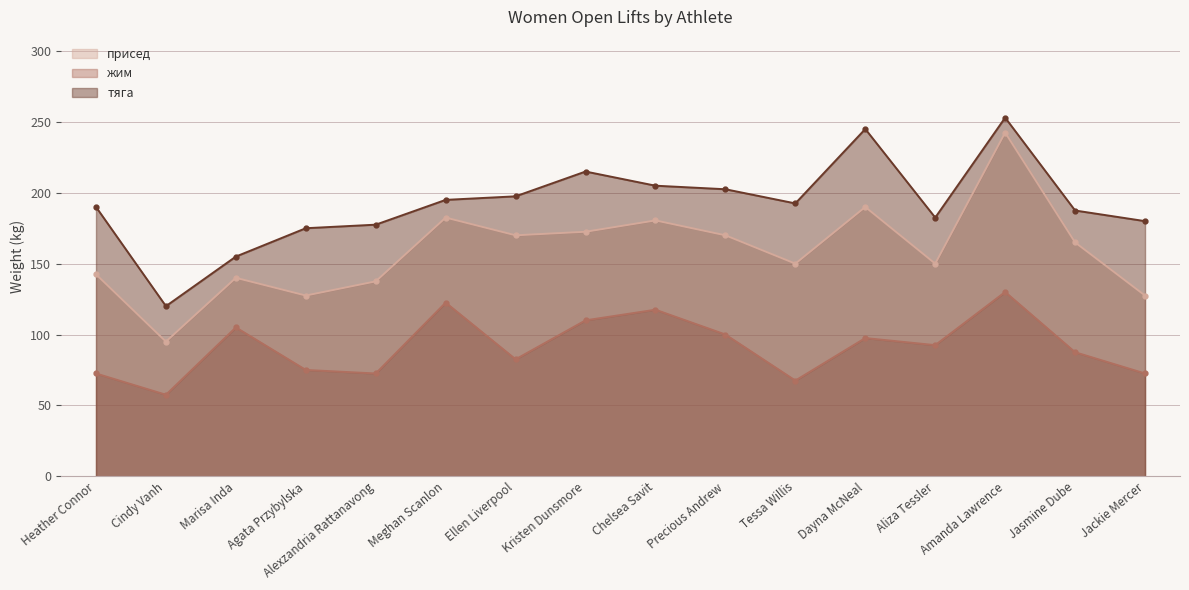

Which category has the lowest value in the тяга series?

Cindy Vanh